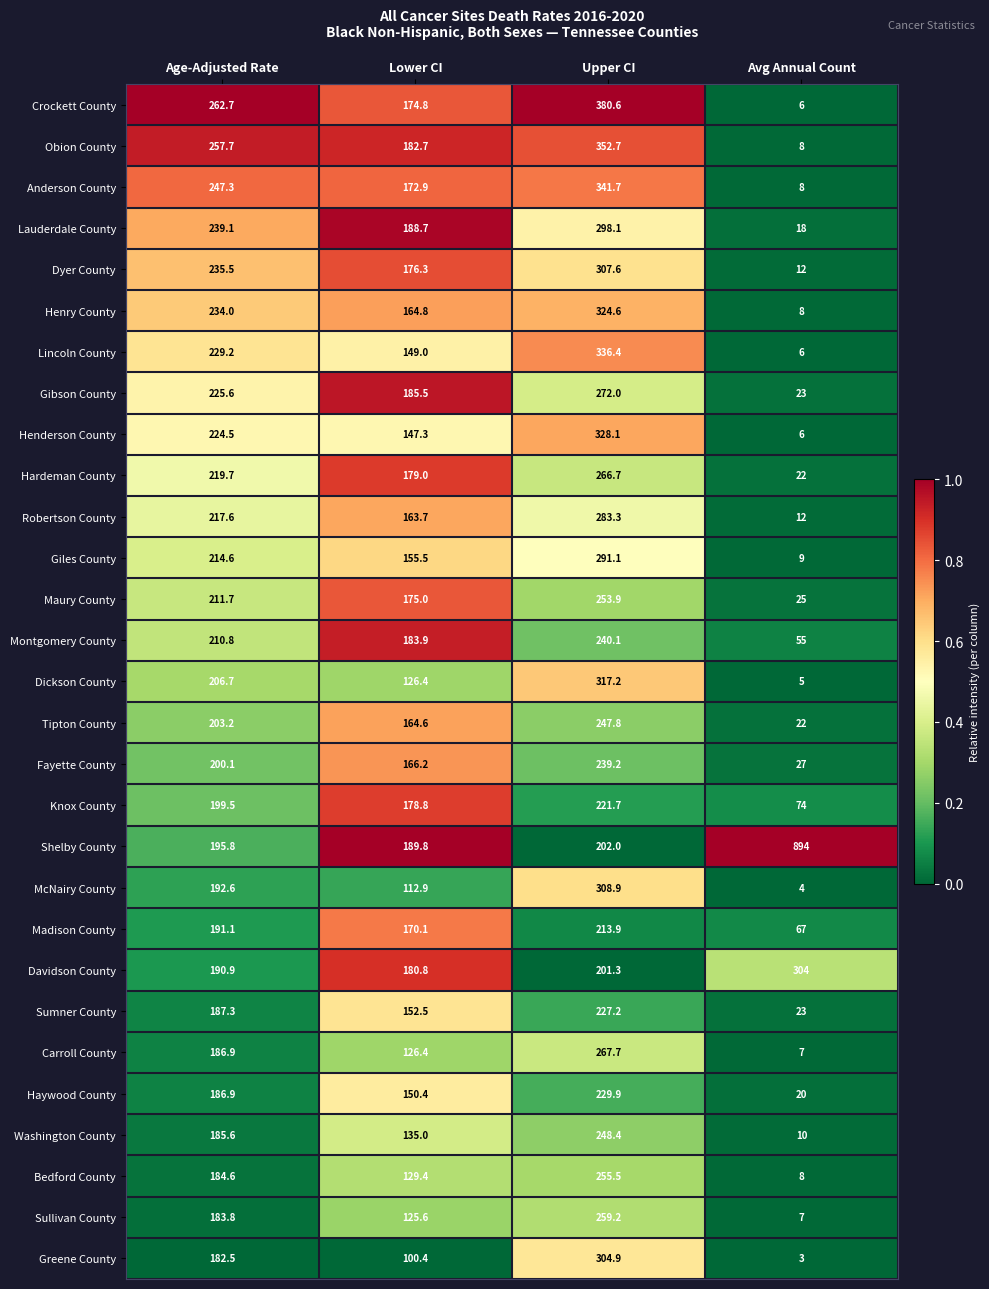

What is the difference between the maximum and minimum values in the Henry County series?

316.6